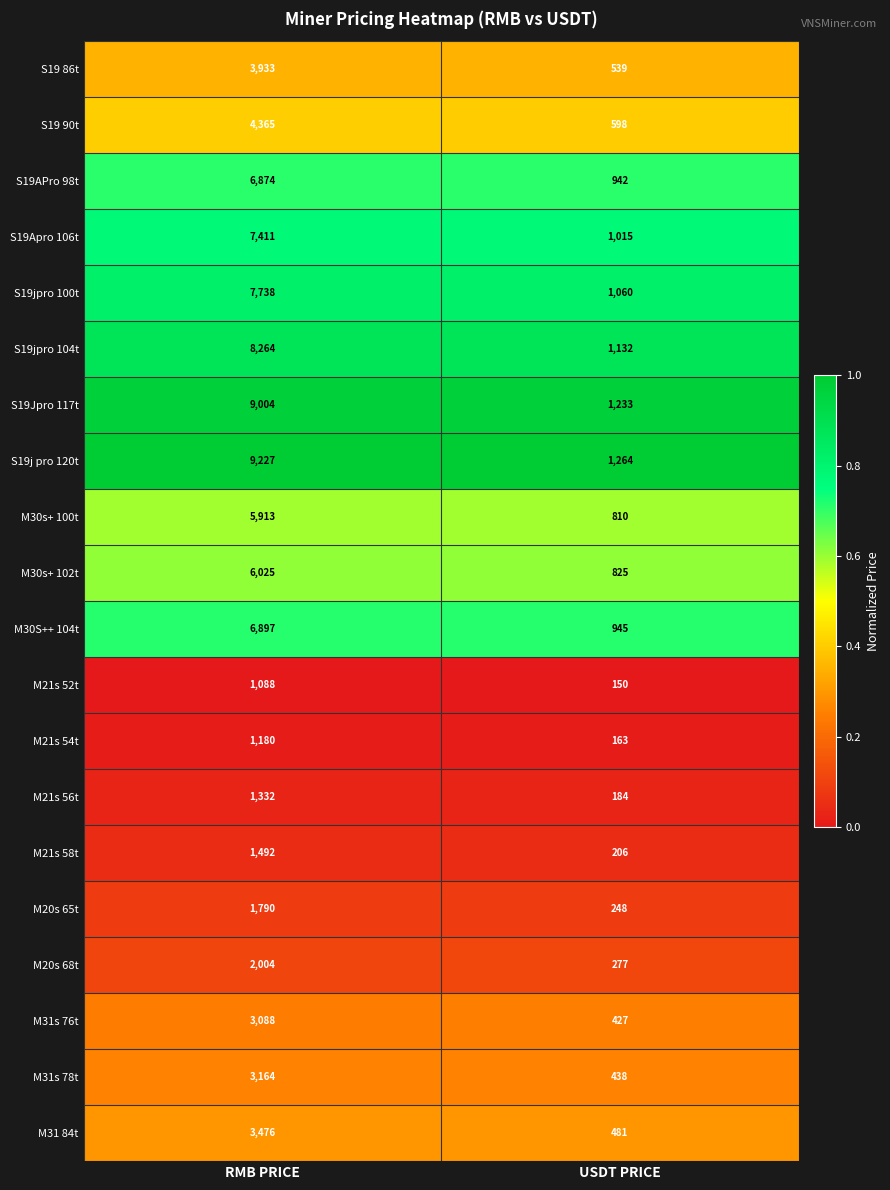

The value of M21s 56t at RMB PRICE is 2064. True or false?

False